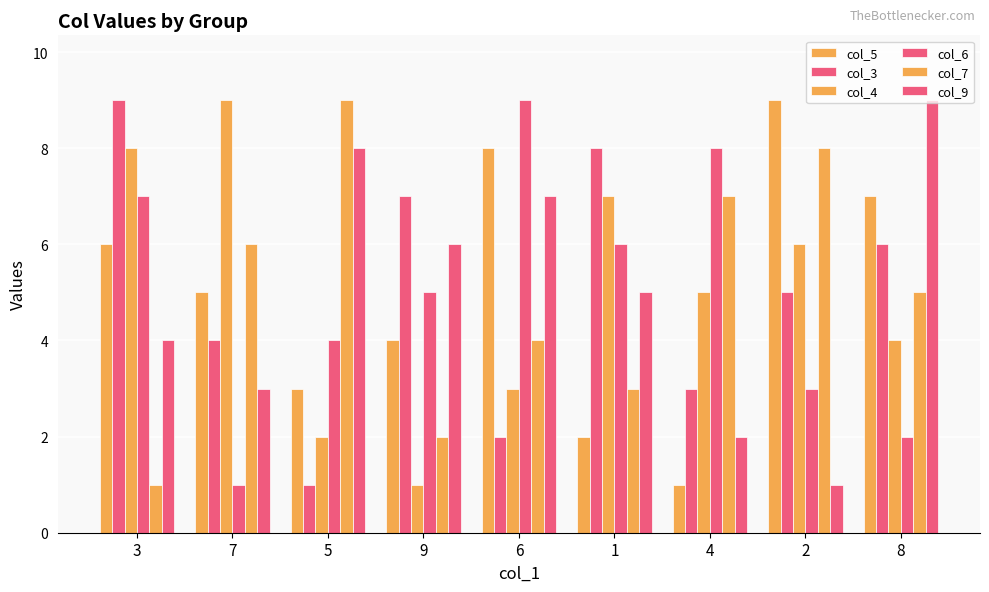

How many bars are there in each group?

6